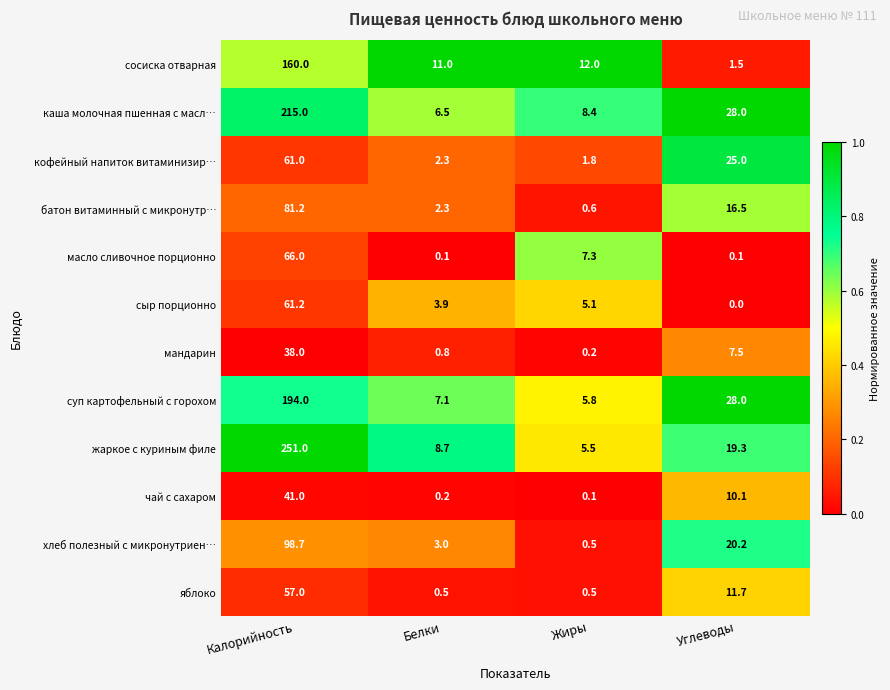

At which label does мандарин first exceed 7?

Калорийность